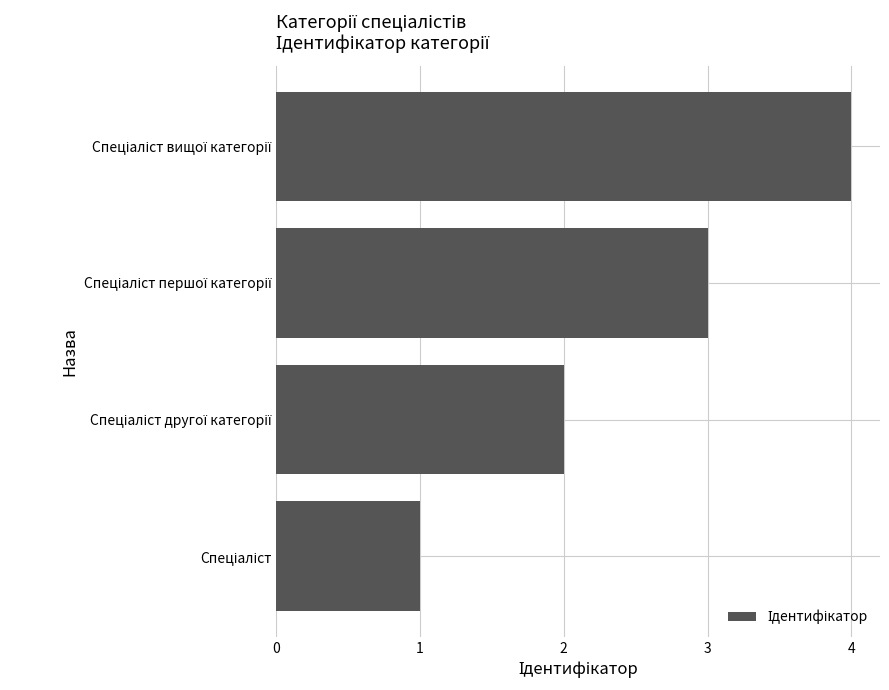

What is the sum of all values?

10